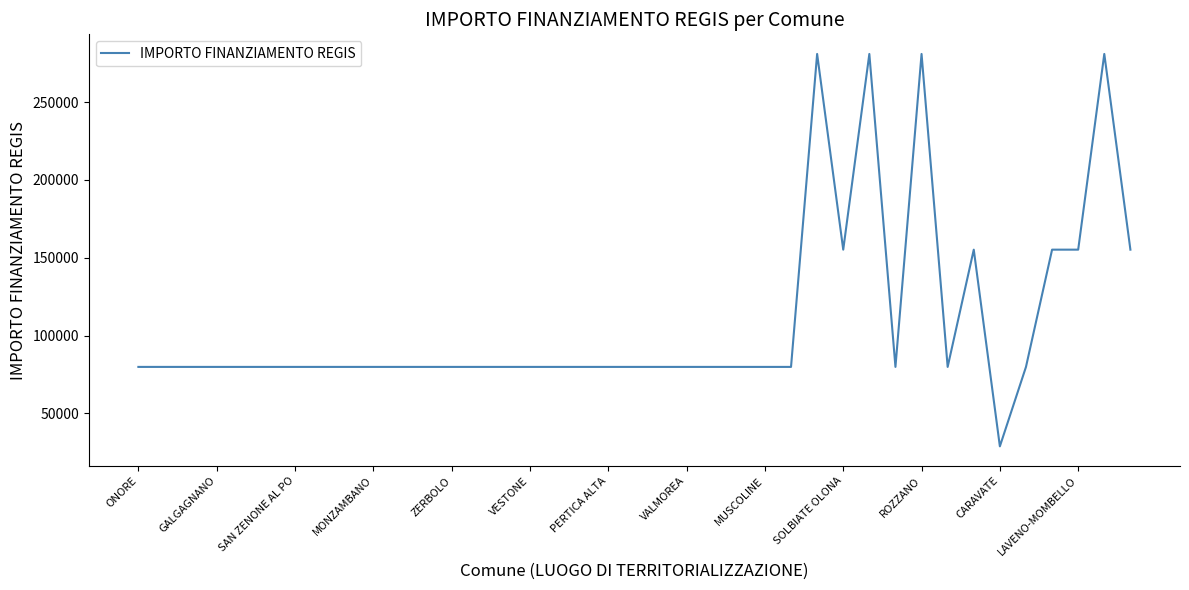

What is the difference between the maximum and minimum values?

252030